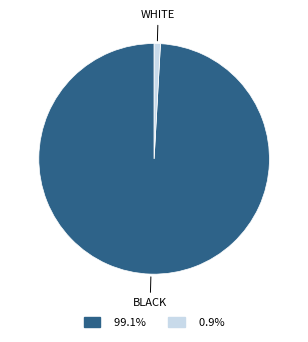

Is there any slice that represents more than half of the pie?

Yes